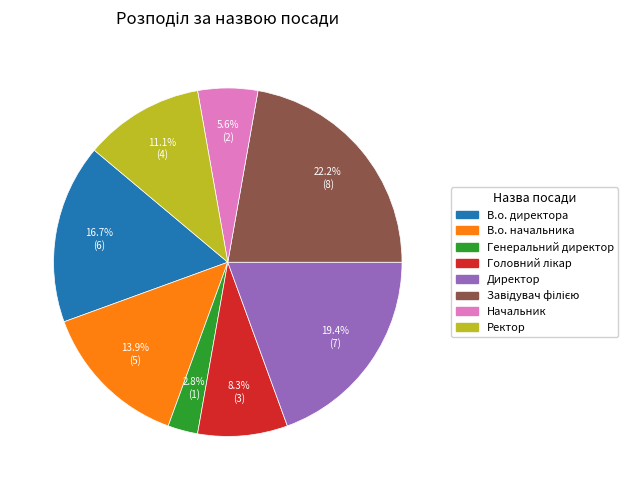

Does Генеральний директор account for over 50% of the chart?

No